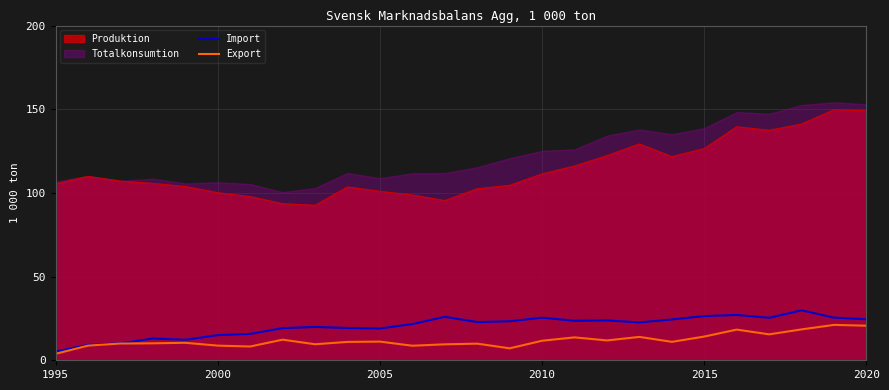

The Produktion series shows 111.4 at 2010. True or false?

True